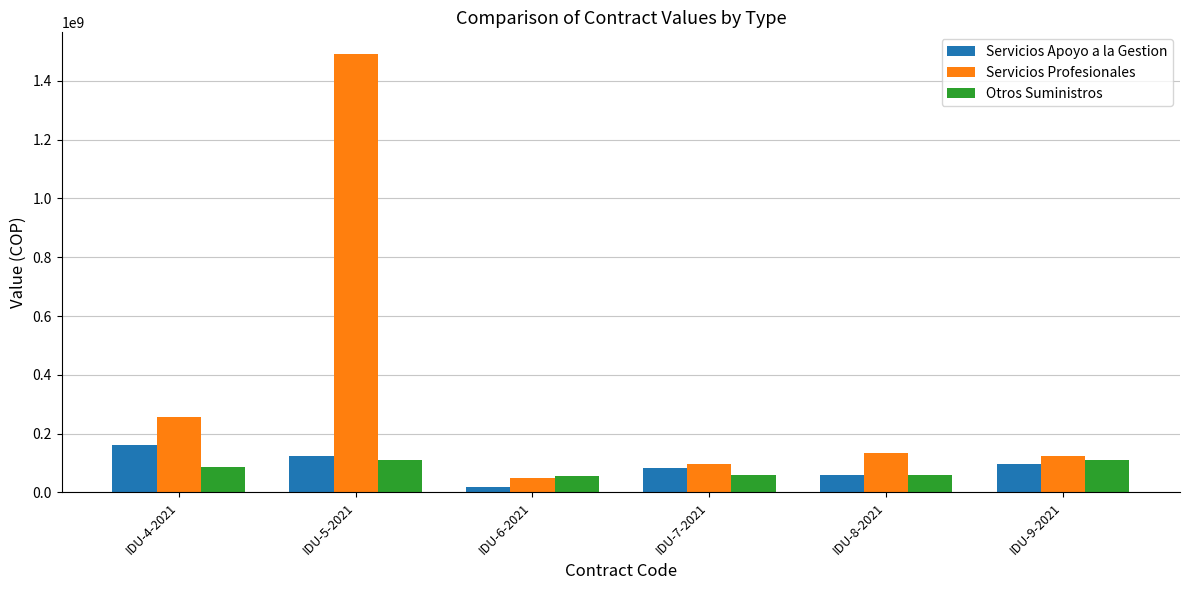

What is the difference between the highest and lowest values at IDU-4-2021?

170405695